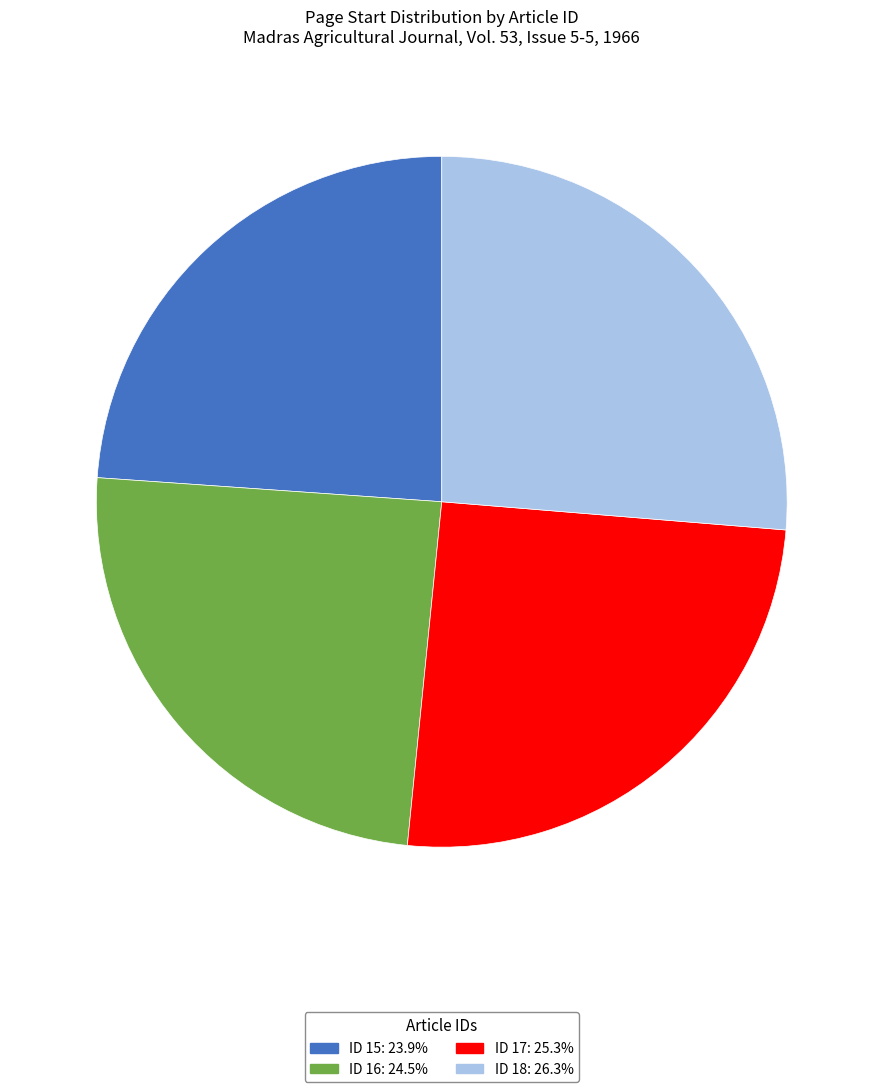

Is there any slice that represents more than half of the pie?

No